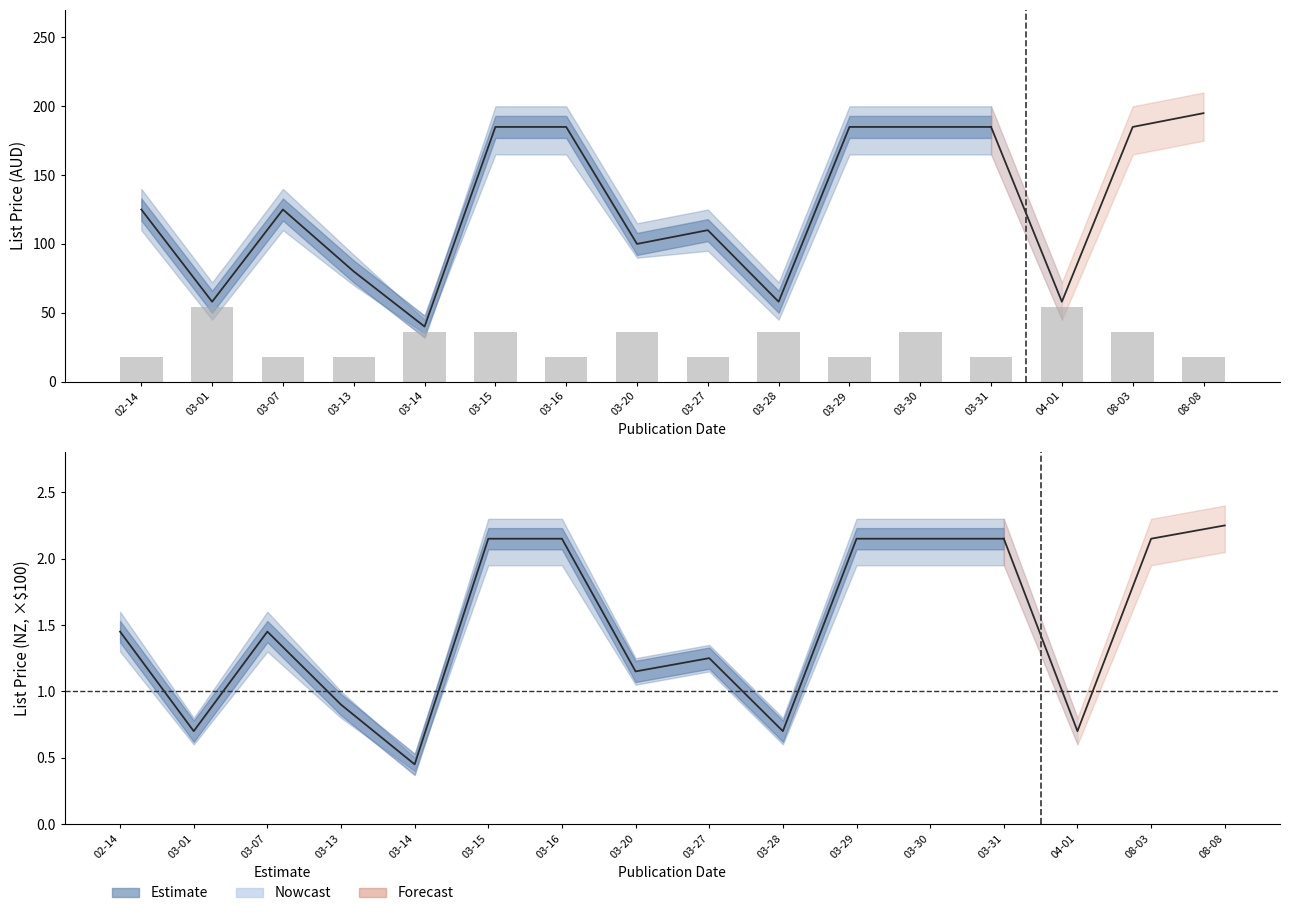

At how many categories does at least one series exceed 197?

7